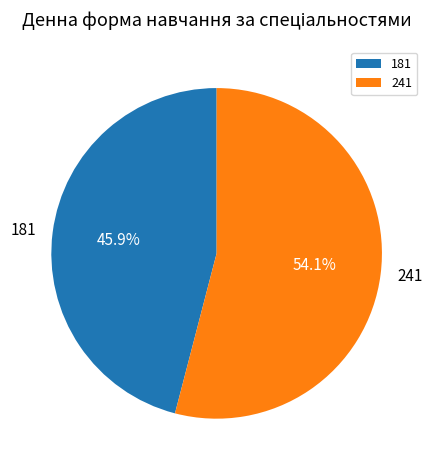

Combined, do 241 and 181 account for over 50%?

Yes